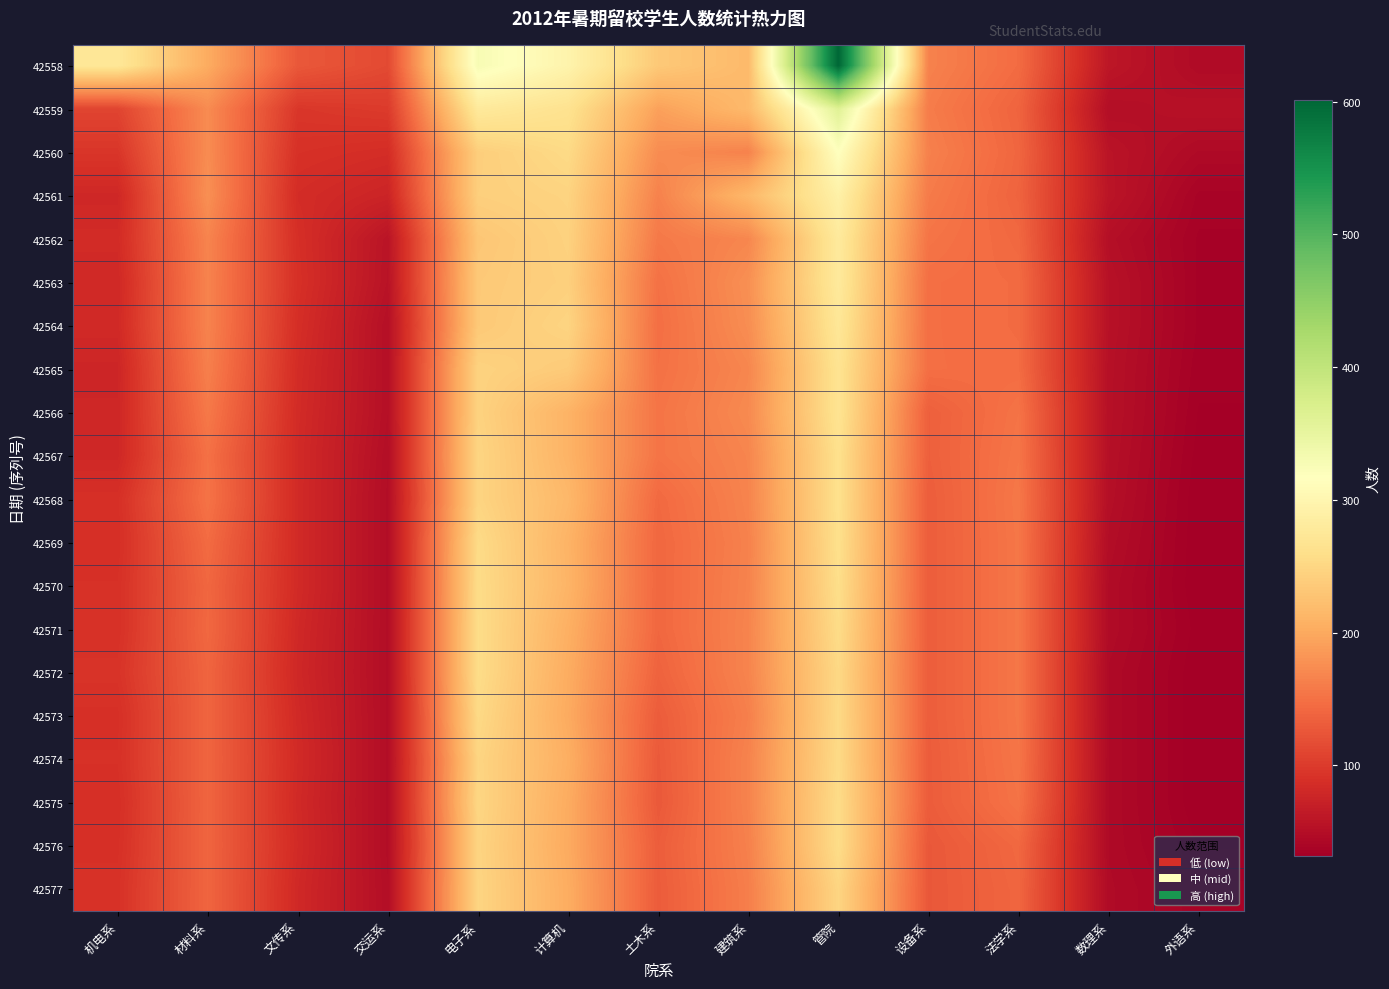

Reading right to left, extract all data points from this chart.

42558: 外语系=46	数理系=60	法学系=145	设备系=165	管院=601	建筑系=217	土木系=234	计算机=296	电子系=328	交运系=114	文传系=127	材料系=202	机电系=274
42559: 外语系=54	数理系=50	法学系=138	设备系=160	管院=362	建筑系=217	土木系=192	计算机=265	电子系=278	交运系=100	文传系=96	材料系=173	机电系=109
42560: 外语系=45	数理系=57	法学系=140	设备系=164	管院=317	建筑系=165	土木系=174	计算机=254	电子系=240	交运系=86	文传系=90	材料系=174	机电系=95
42561: 外语系=38	数理系=58	法学系=138	设备系=159	管院=291	建筑系=215	土木系=165	计算机=246	电子系=241	交运系=76	文传系=85	材料系=177	机电系=80
42562: 外语系=36	数理系=51	法学系=142	设备系=153	管院=279	建筑系=169	土木系=157	计算机=244	电子系=231	交运系=57	文传系=88	材料系=167	机电系=84
42563: 外语系=36	数理系=54	法学系=145	设备系=148	管院=278	建筑系=177	土木系=150	计算机=242	电子系=234	交运系=56	文传系=89	材料系=166	机电系=81
42564: 外语系=36	数理系=54	法学系=145	设备系=148	管院=273	建筑系=175	土木系=148	计算机=247	电子系=234	交运系=52	文传系=87	材料系=166	机电系=82
42565: 外语系=35	数理系=53	法学系=146	设备系=148	管院=267	建筑系=169	土木系=150	计算机=236	电子系=245	交运系=52	文传系=85	材料系=163	机电系=78
42566: 外语系=34	数理系=53	法学系=152	设备系=134	管院=267	建筑系=172	土木系=153	计算机=210	电子系=245	交运系=52	文传系=84	材料系=157	机电系=79
42567: 外语系=33	数理系=52	法学系=154	设备系=134	管院=262	建筑系=168	土木系=153	计算机=210	电子系=248	交运系=50	文传系=83	材料系=150	机电系=80
42568: 外语系=32	数理系=51	法学系=156	设备系=132	管院=262	建筑系=167	土木系=143	计算机=215	电子系=247	交运系=49	文传系=83	材料系=152	机电系=89
42569: 外语系=32	数理系=49	法学系=155	设备系=132	管院=261	建筑系=165	土木系=141	计算机=210	电子系=255	交运系=49	文传系=83	材料系=145	机电系=88
42570: 外语系=32	数理系=47	法学系=155	设备系=132	管院=259	建筑系=166	土木系=141	计算机=211	电子系=256	交运系=49	文传系=83	材料系=141	机电系=90
42571: 外语系=33	数理系=47	法学系=155	设备系=132	管院=256	建筑系=167	土木系=141	计算机=206	电子系=257	交运系=49	文传系=81	材料系=142	机电系=90
42572: 外语系=32	数理系=45	法学系=155	设备系=132	管院=252	建筑系=167	土木系=137	计算机=203	电子系=257	交运系=49	文传系=80	材料系=139	机电系=93
42573: 外语系=32	数理系=45	法学系=155	设备系=132	管院=253	建筑系=163	土木系=131	计算机=201	电子系=253	交运系=49	文传系=82	材料系=139	机电系=89
42574: 外语系=32	数理系=45	法学系=154	设备系=131	管院=254	建筑系=166	土木系=129	计算机=205	电子系=248	交运系=49	文传系=83	材料系=139	机电系=90
42575: 外语系=32	数理系=45	法学系=152	设备系=131	管院=256	建筑系=166	土木系=128	计算机=202	电子系=249	交运系=49	文传系=82	材料系=139	机电系=88
42576: 外语系=34	数理系=45	法学系=142	设备系=127	管院=257	建筑系=164	土木系=132	计算机=201	电子系=247	交运系=49	文传系=83	材料系=139	机电系=89
42577: 外语系=37	数理系=46	法学系=140	设备系=127	管院=248	建筑系=162	土木系=131	计算机=203	电子系=248	交运系=50	文传系=81	材料系=139	机电系=91